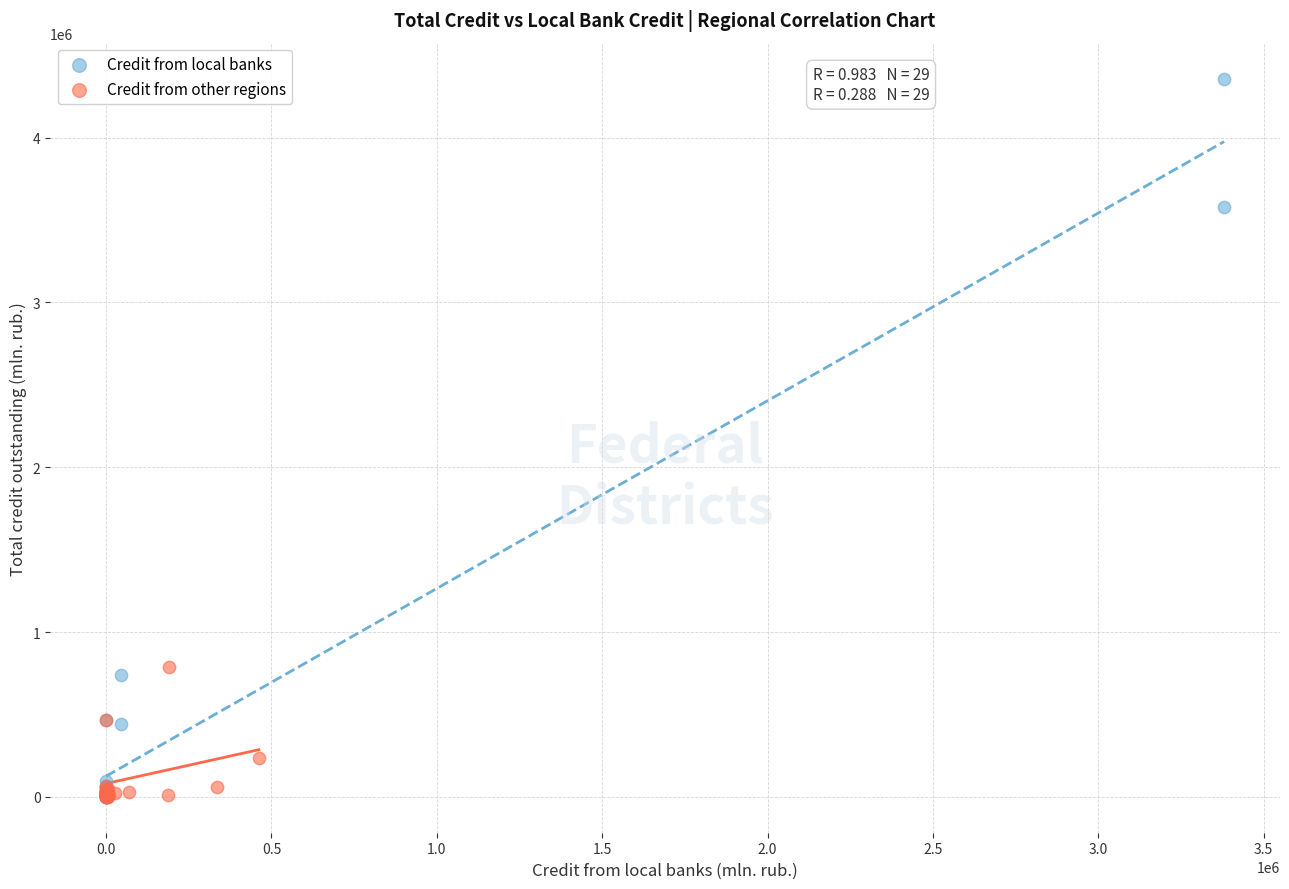

Which series has the widest spread of Y values?

Credit from local banks